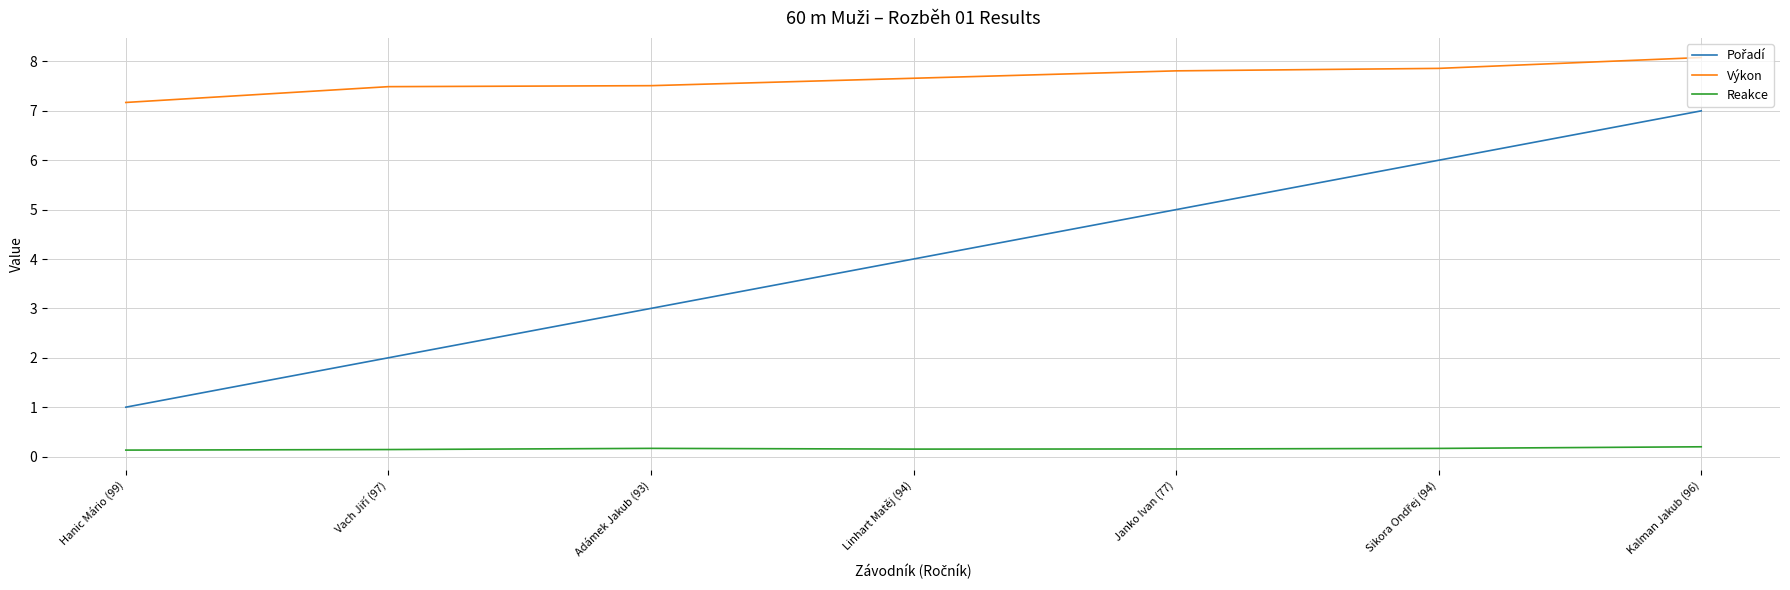

True or false: Reakce and Výkon cross at least once.

False